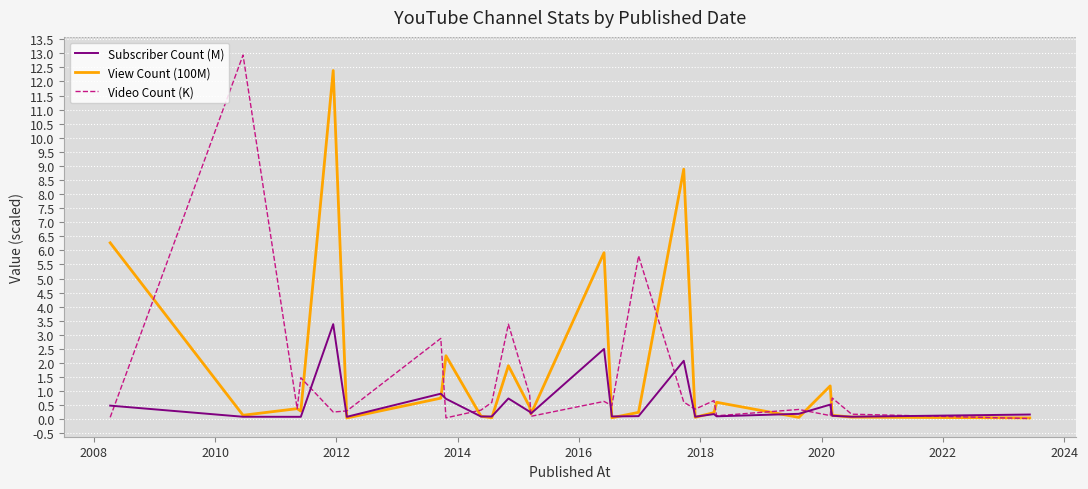

What is the maximum value shown in the chart?

12.9